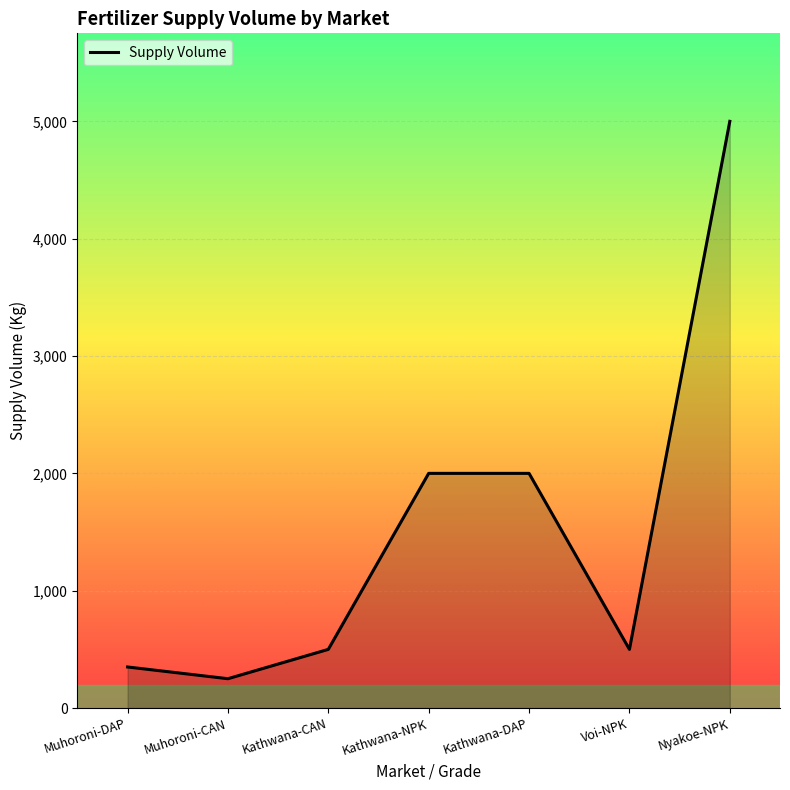

What is the difference between the values at Muhoroni-DAP and Nyakoe-NPK?

4650